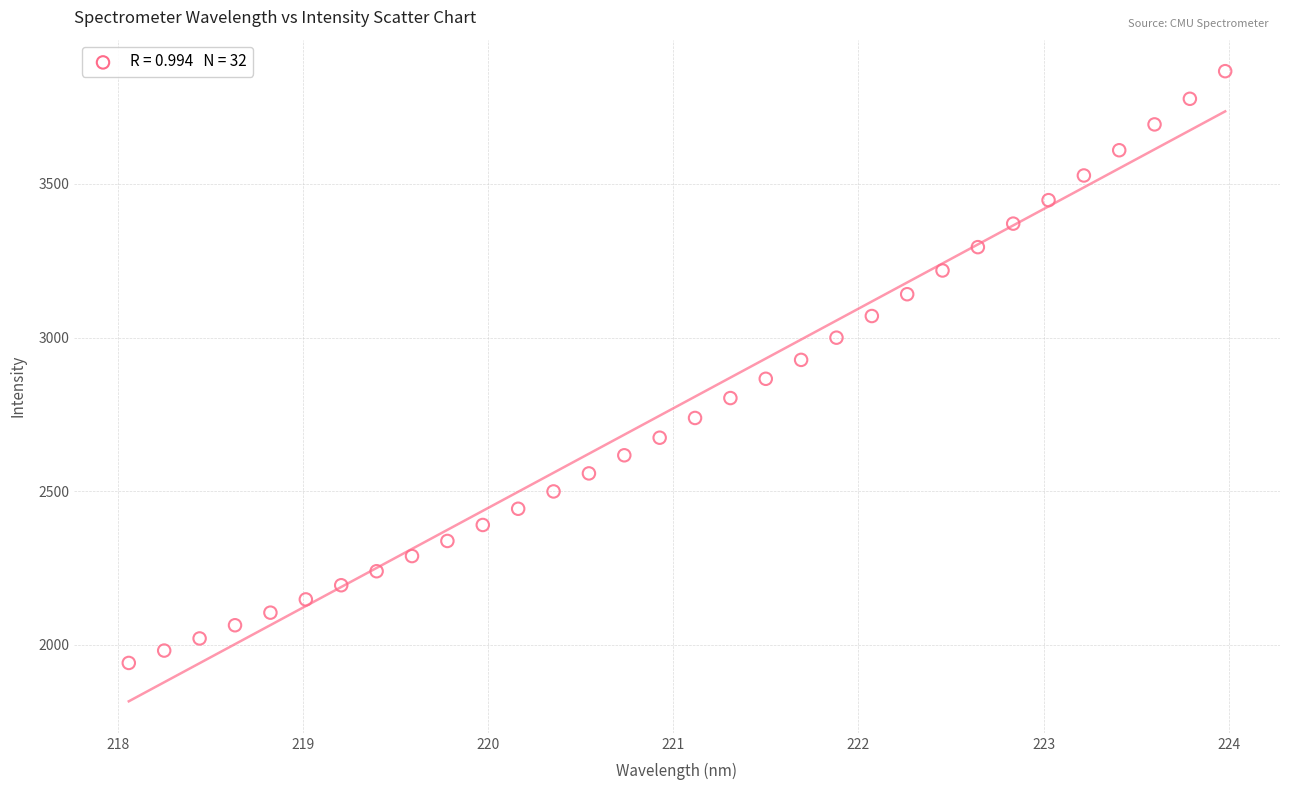

What is the range of X values (max minus min)?

5.9